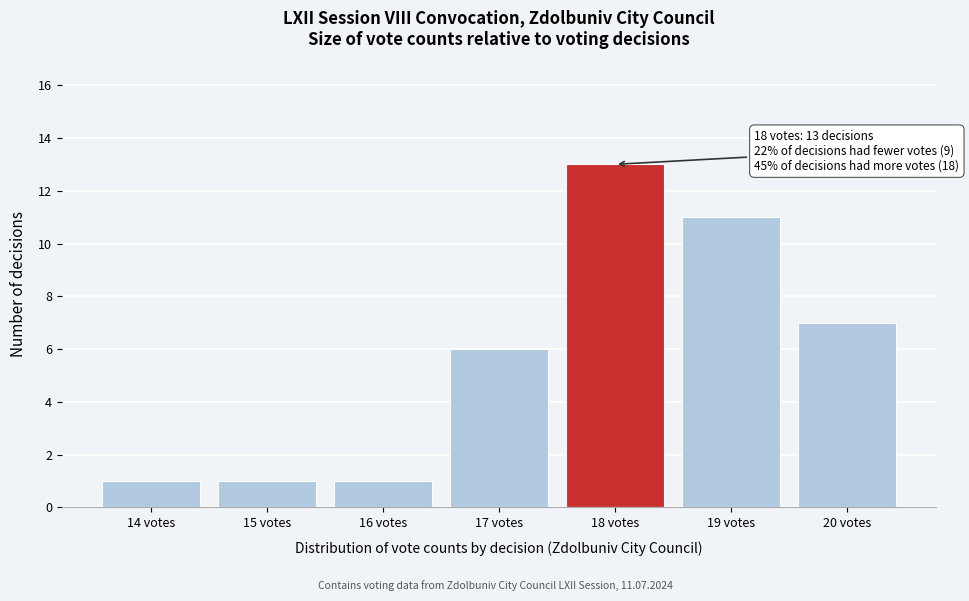

Over which range of the x-axis is the bar tallest?

17.5 to 18.5